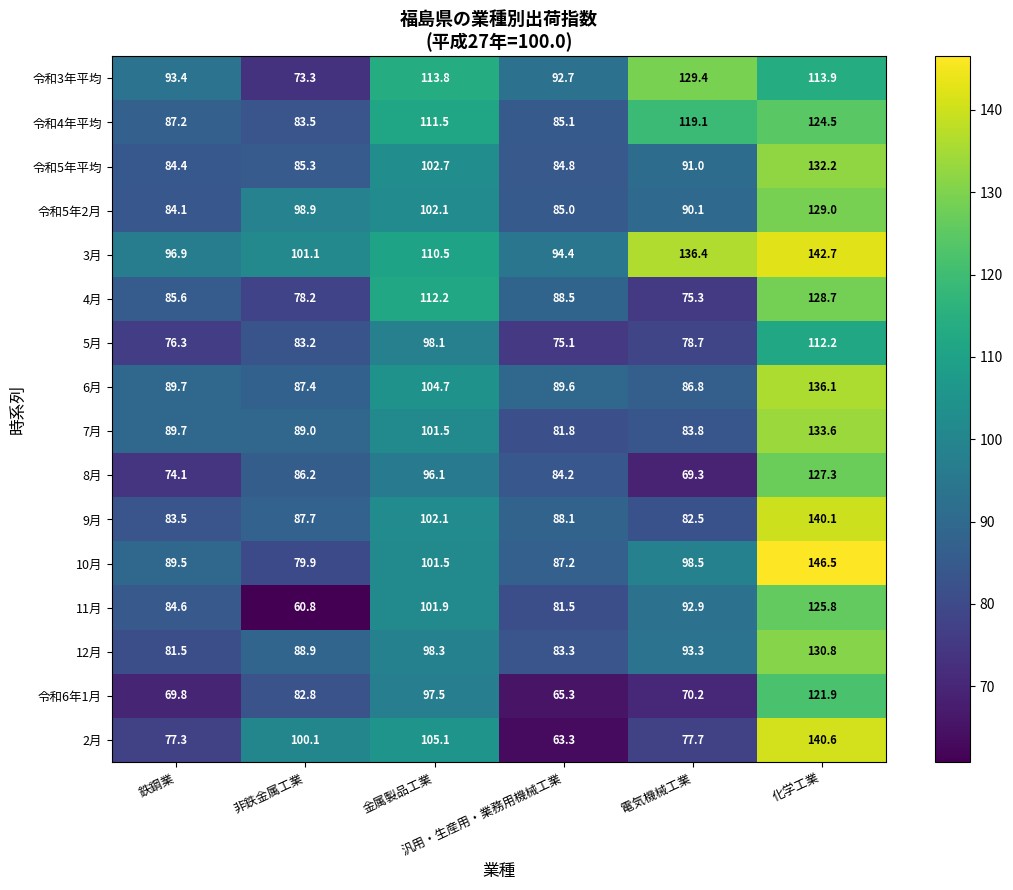

Which series has the largest total across all categories?

3月